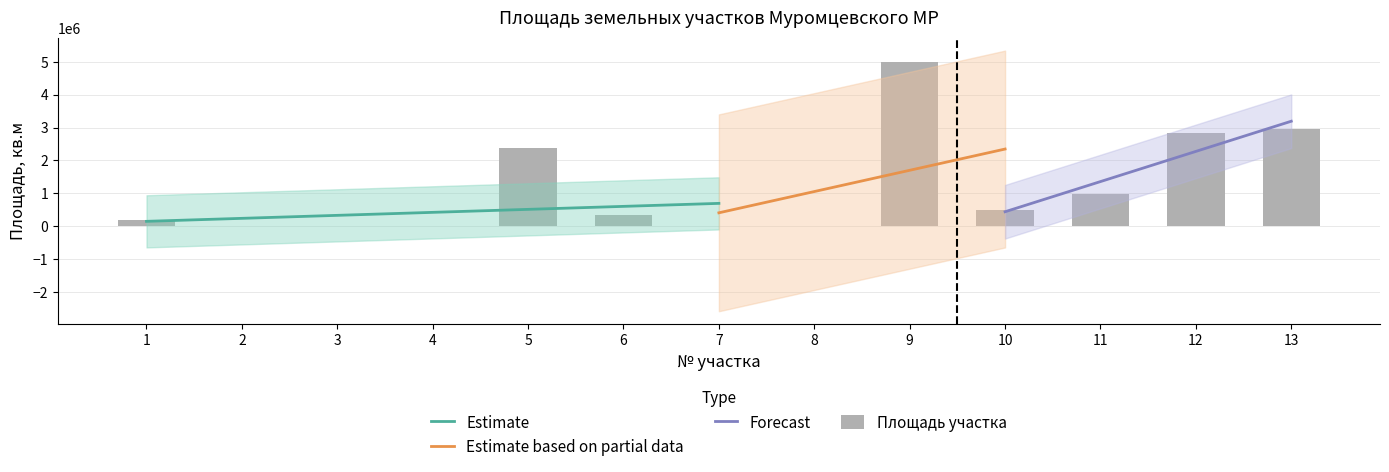

What is the difference between the maximum and second lowest values?

4978032